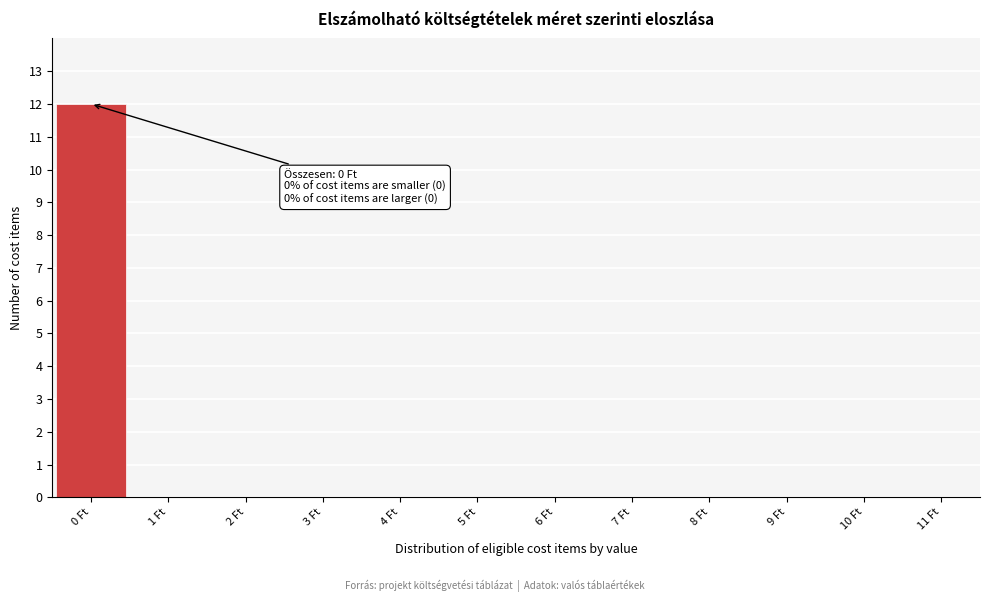

Reading left to right, list all the values displayed in this chart.

0 Ft=12	1 Ft=0	2 Ft=0	3 Ft=0	4 Ft=0	5 Ft=0	6 Ft=0	7 Ft=0	8 Ft=0	9 Ft=0	10 Ft=0	11 Ft=0